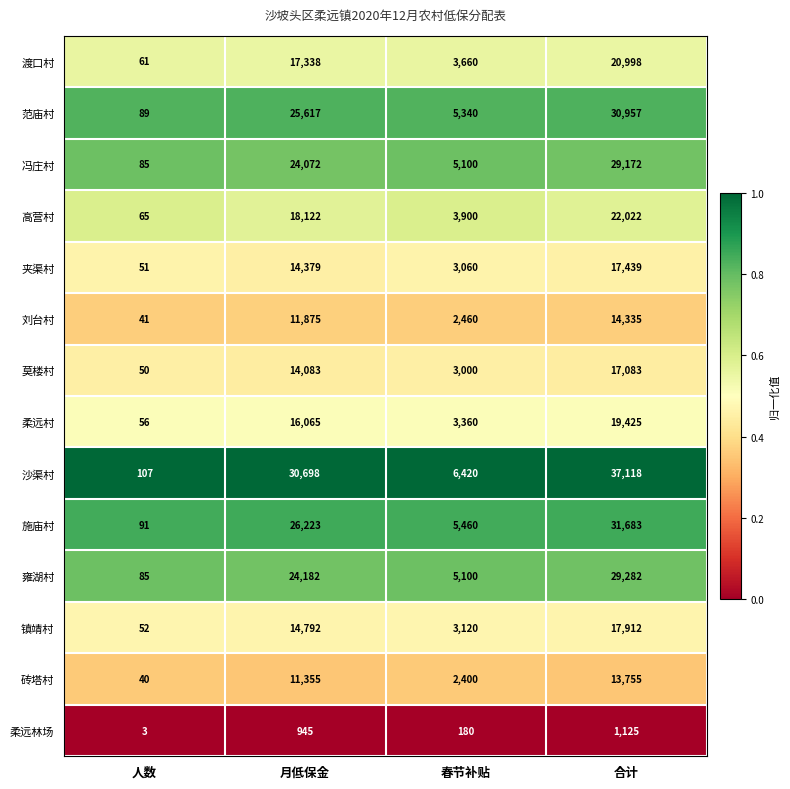

What is the spread (max minus min) of values at 月低保金?

29753